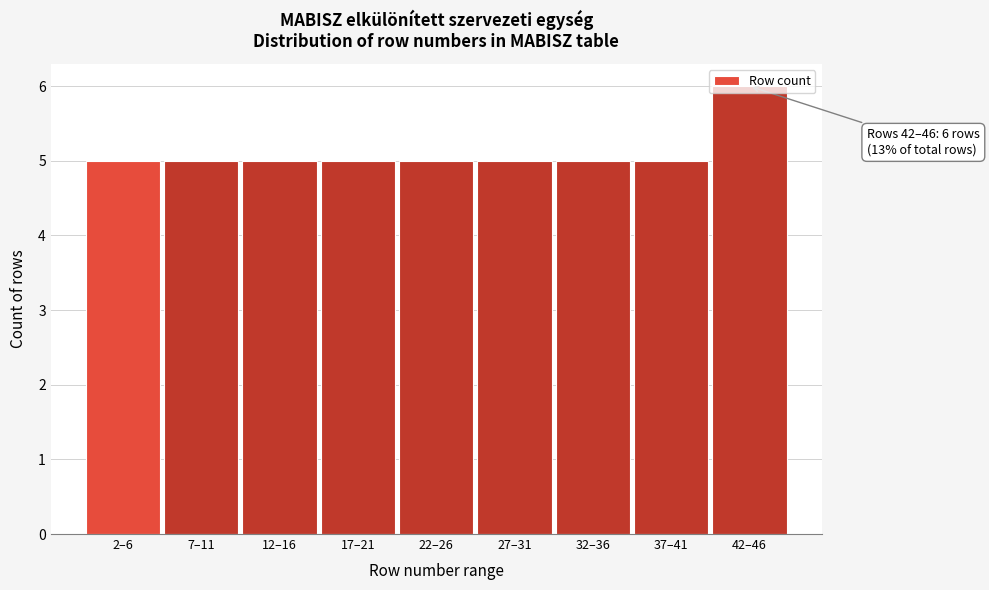

What is the minimum value shown in the chart?

5